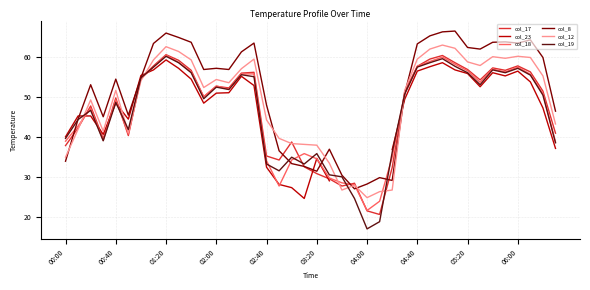

Which series has the largest total across all categories?

col_8